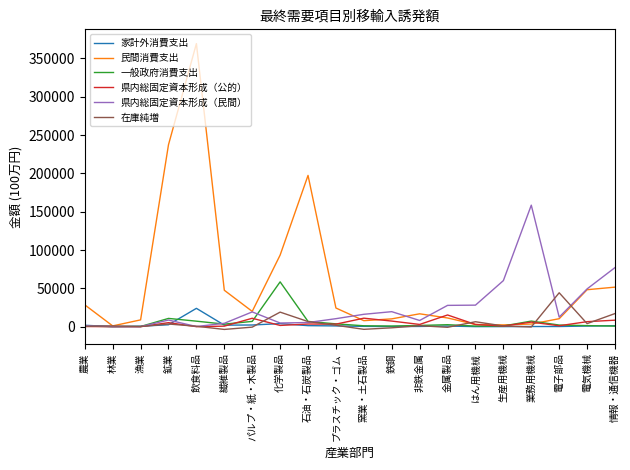

Is it true that 在庫純増 equals 44241.2 at 電子部品?

True